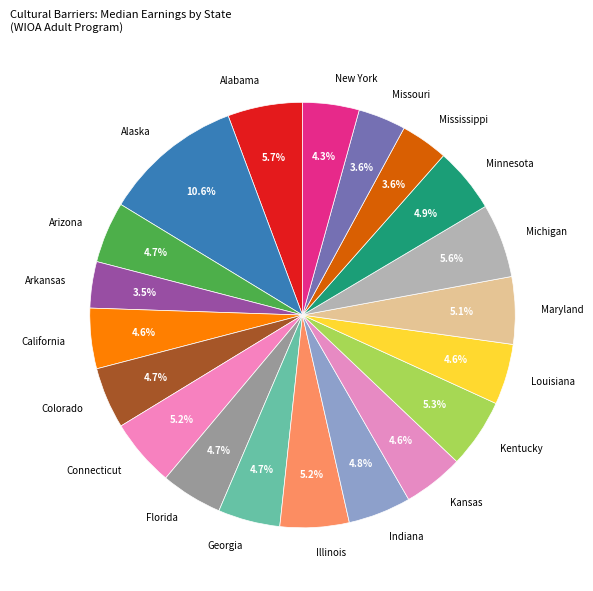

To the nearest percent, what is the average slice percentage?

5%